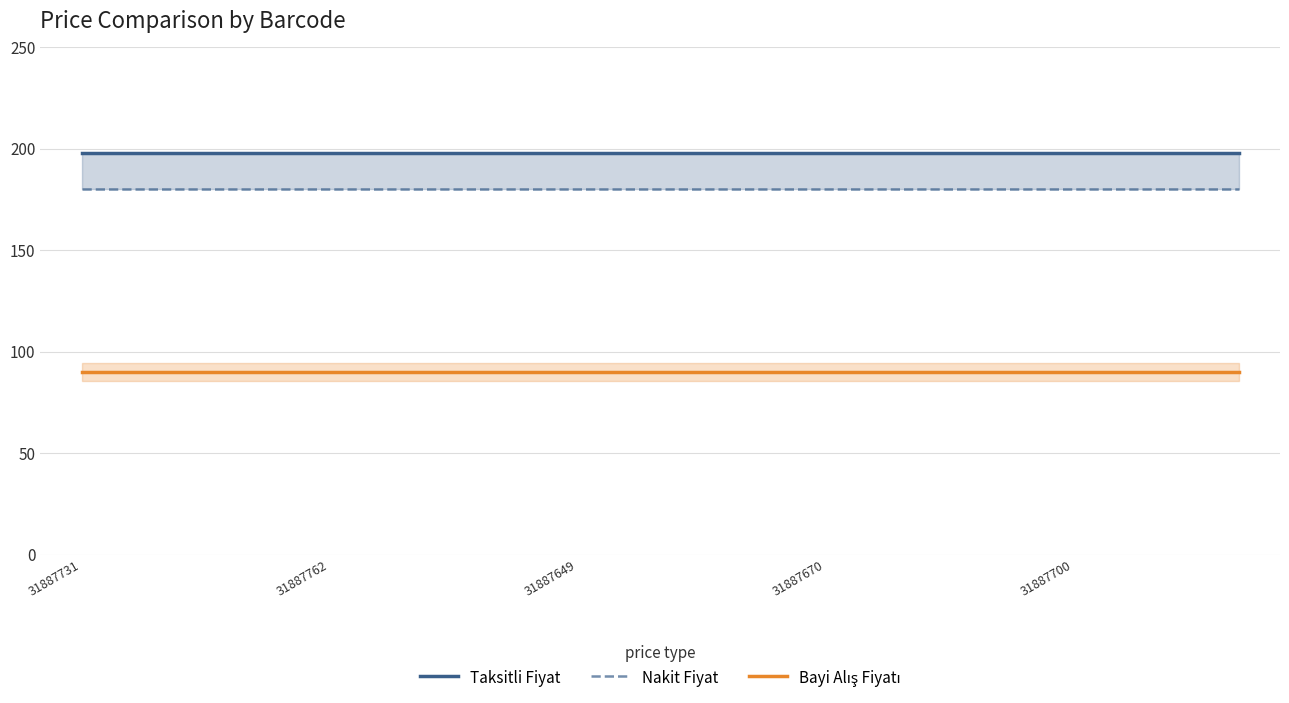

True or false: Nakit Fiyat has a value of 180.0 at 31887731.

True